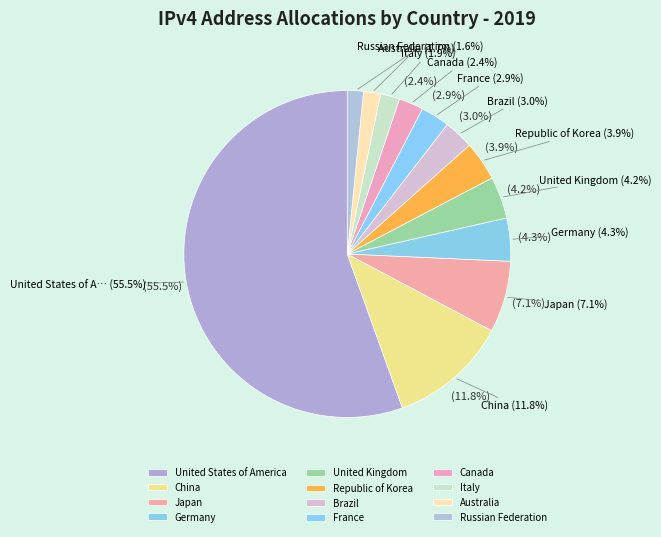

Do Italy and Canada together represent more than half of the pie?

No